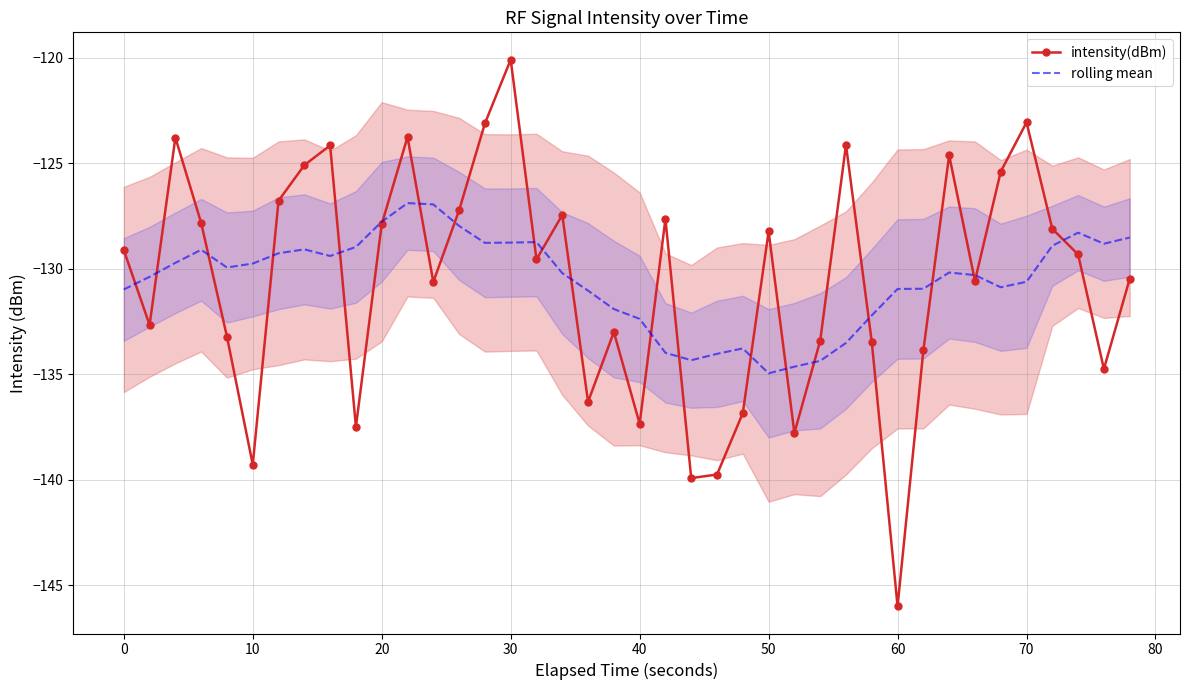

What is the difference between the maximum and minimum values in the rolling mean series?

8.1